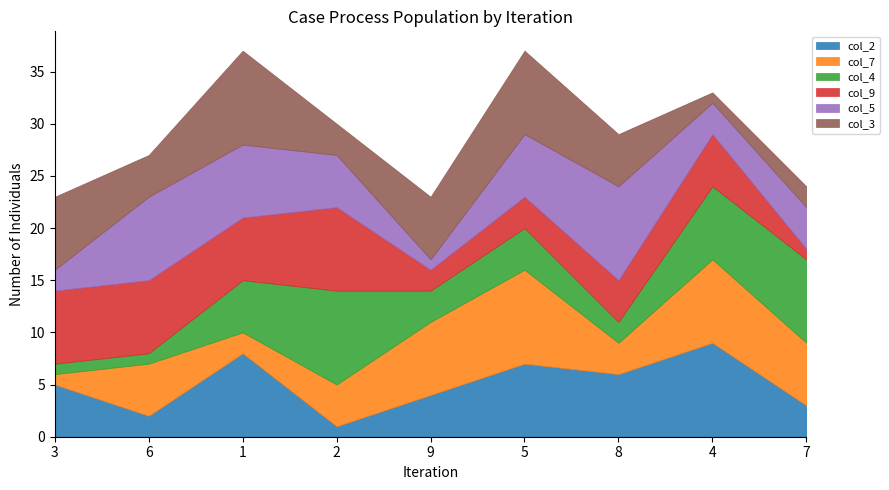

At which category does col_4 reach its first local valley?

9